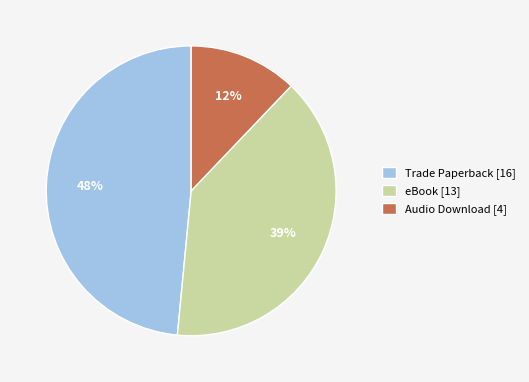

Combined, do Trade Paperback [16] and eBook [13] account for over 50%?

Yes